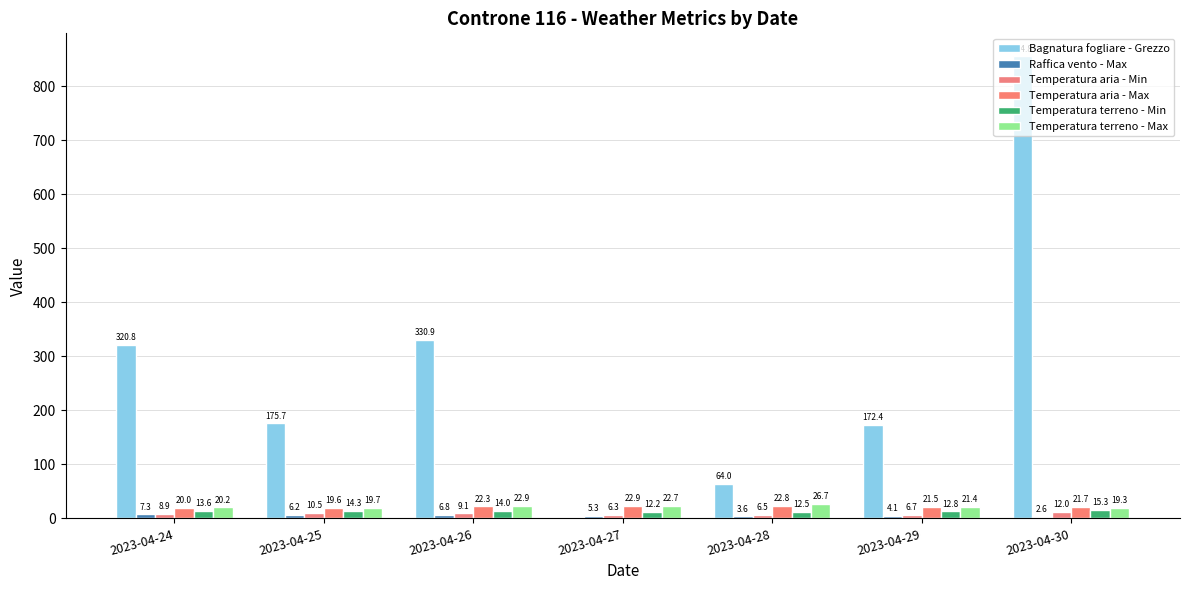

How many groups of bars are there?

7